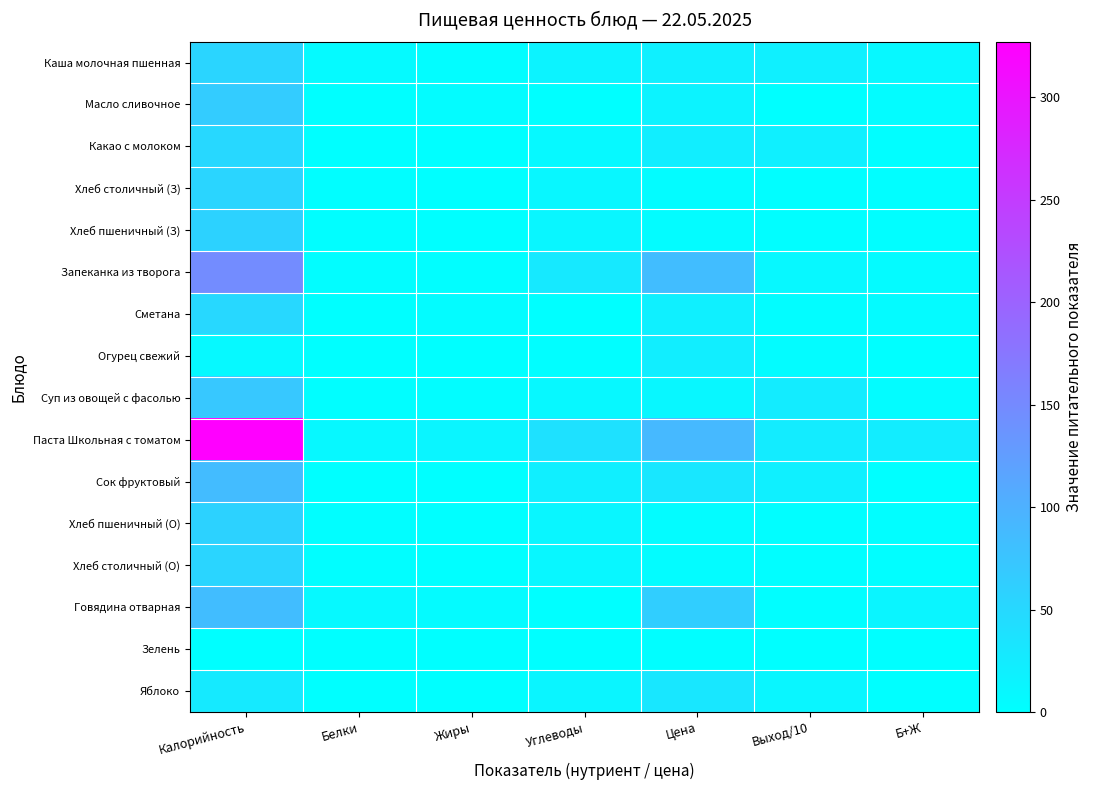

Which series has the widest spread of values?

Паста Школьная с томатом